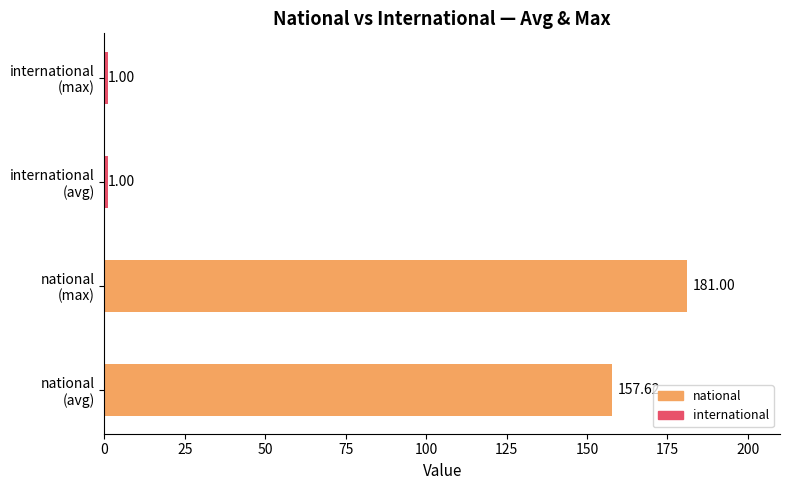

What are all the series names shown in the legend?

national, international